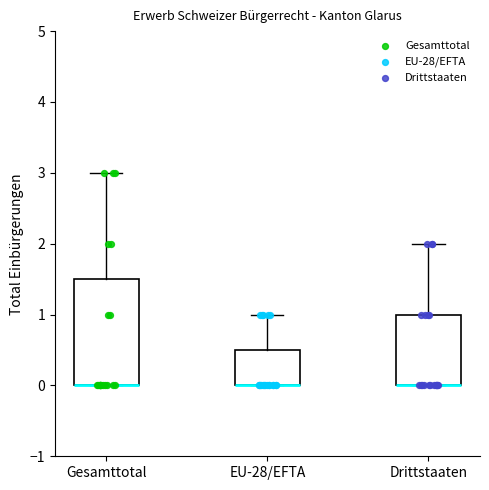

Reading left to right, transcribe this box plot: for each box, give where its median line is, the range the box spans, and where its two whiskers end, as read against the y-axis. The values are not printed on the chart, so give them approximately, as read against the axis.

Gesamttotal: median 0.0 (drawn on the box's lower edge), box 0.0 to 1.5, whiskers 0.0 to 3.0
EU-28/EFTA: median 0.0 (drawn on the box's lower edge), box 0.0 to 0.5, whiskers 0.0 to 1.0
Drittstaaten: median 0.0 (drawn on the box's lower edge), box 0.0 to 1.0, whiskers 0.0 to 2.0